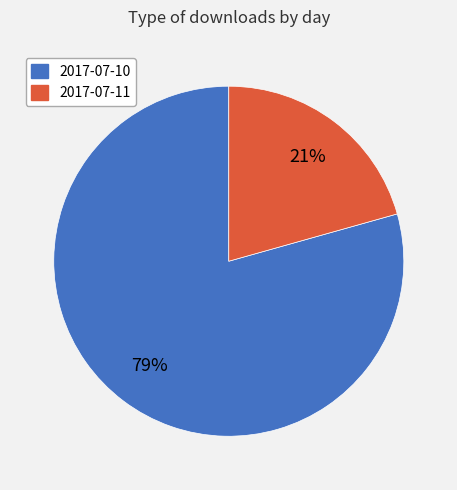

True or false: 2017-07-11 accounts for 21% of the total.

True